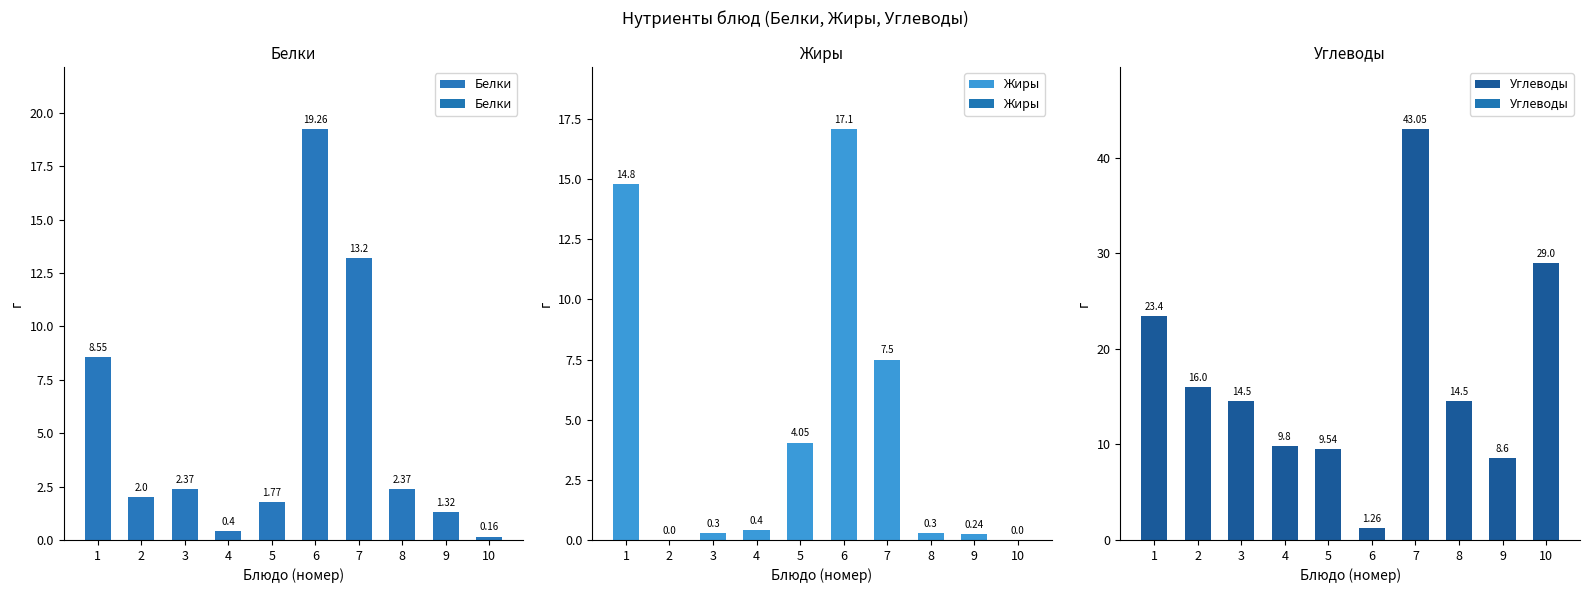

What is the difference between the maximum and minimum values in the Углеводы series?

41.8